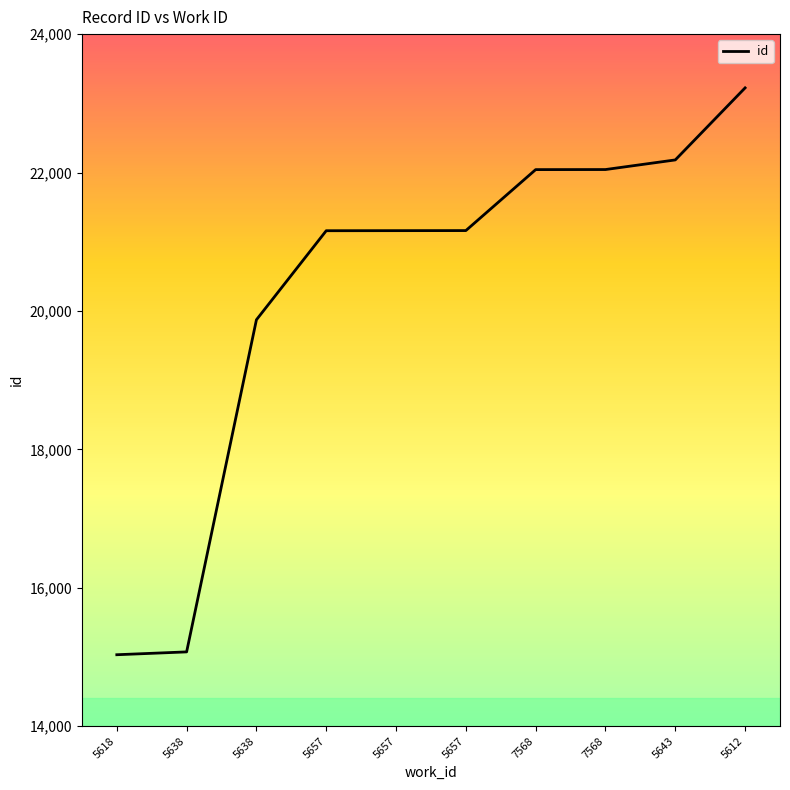

List the labels in order of value, smallest first.

5618, 5638, 5638, 5657, 5657, 5657, 7568, 7568, 5643, 5612